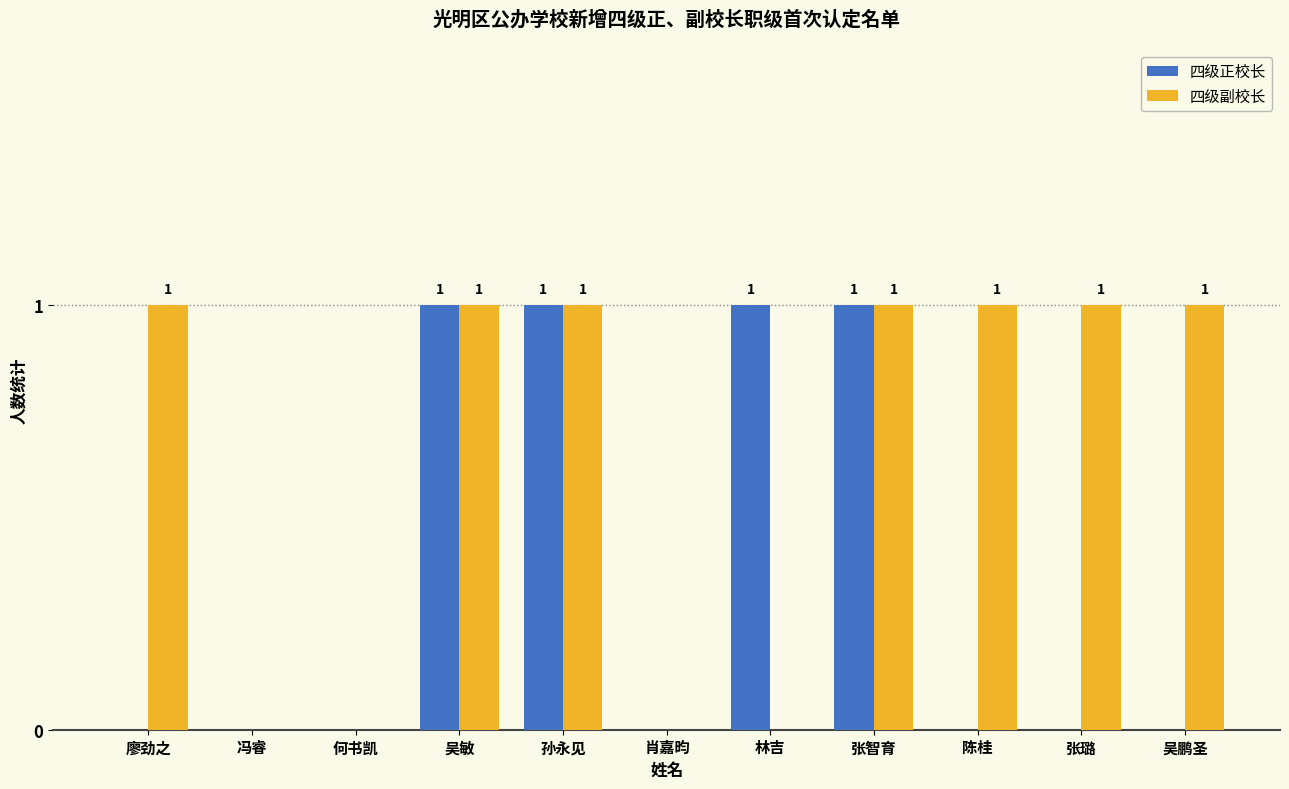

How many categories are shown in the chart?

11